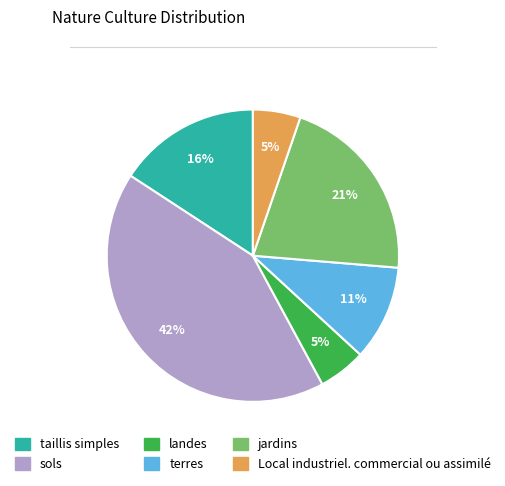

Is the sum of jardins and terres greater than half?

No